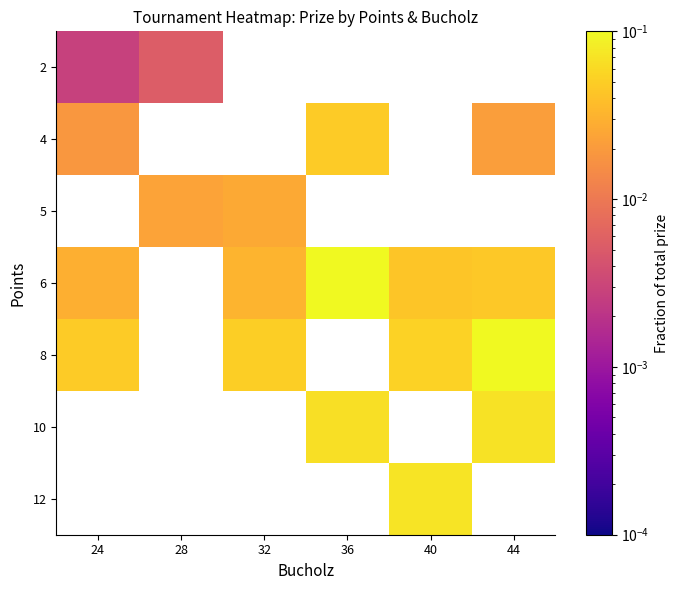

Count the number of categories in the chart.

6